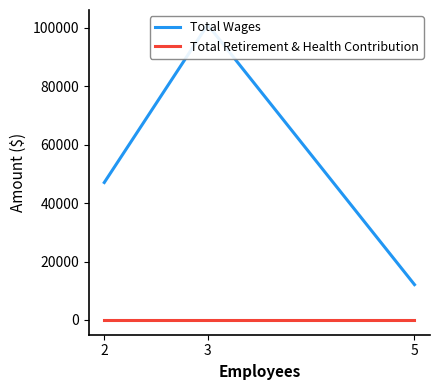

What is the greatest value displayed?

101086